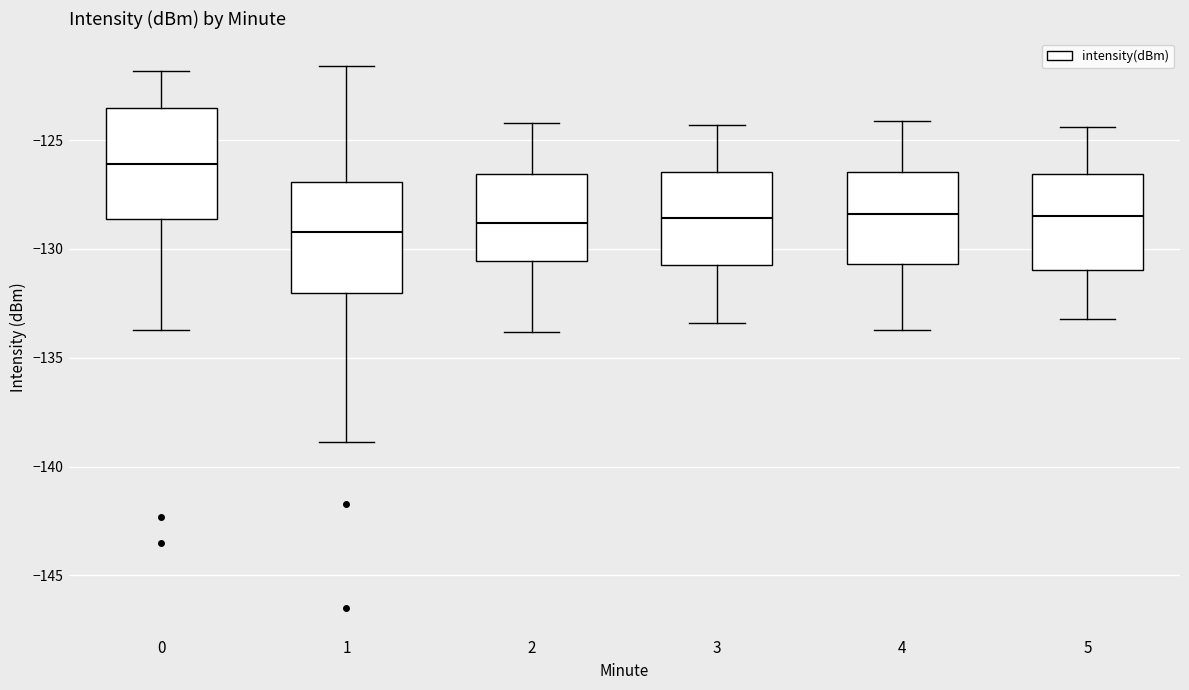

Which box's median line is the highest?

0